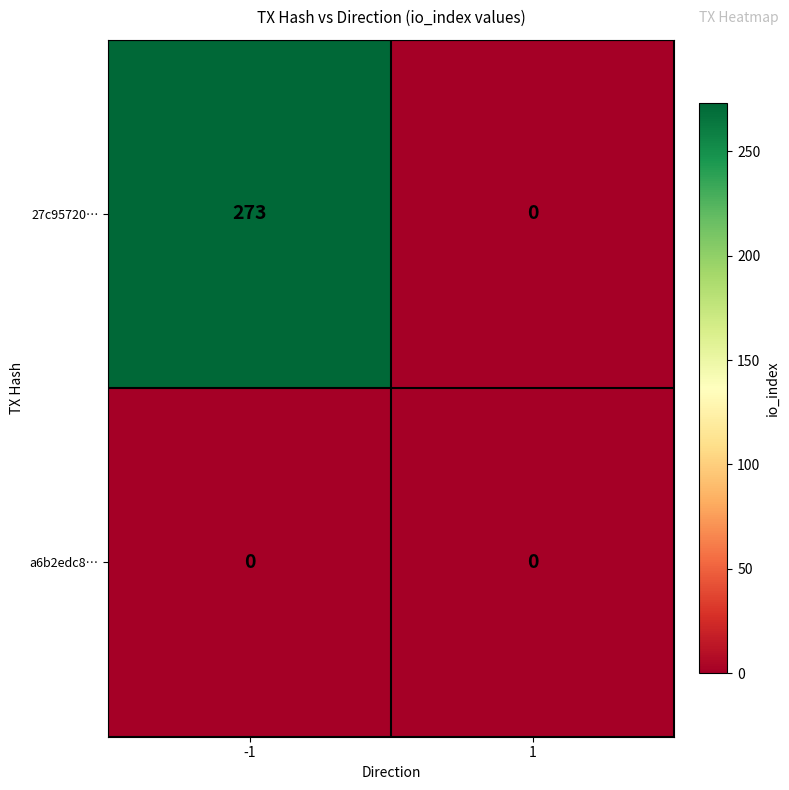

Rank the series by their average value, from lowest to highest.

a6b2edc8…, 27c95720…